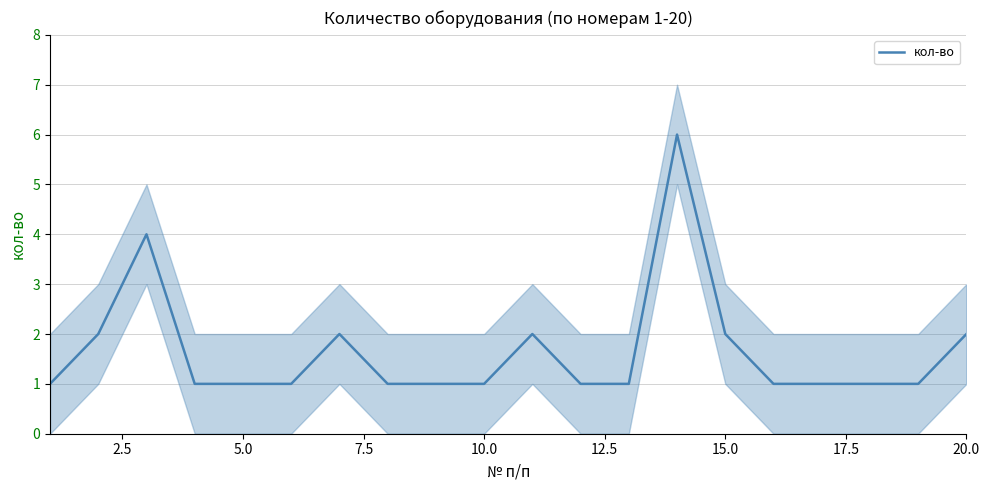

How many series are shown in this chart?

1